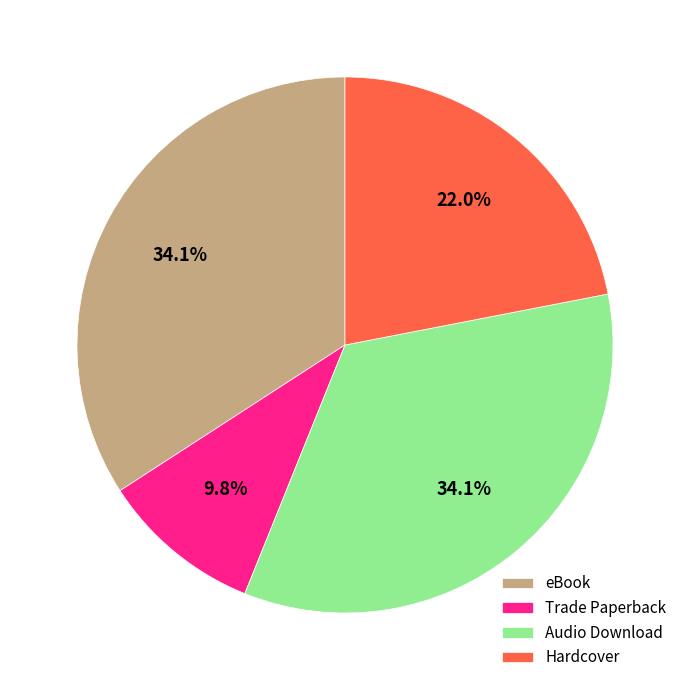

Approximately how many times larger is the value at eBook compared to Audio Download?

1.0